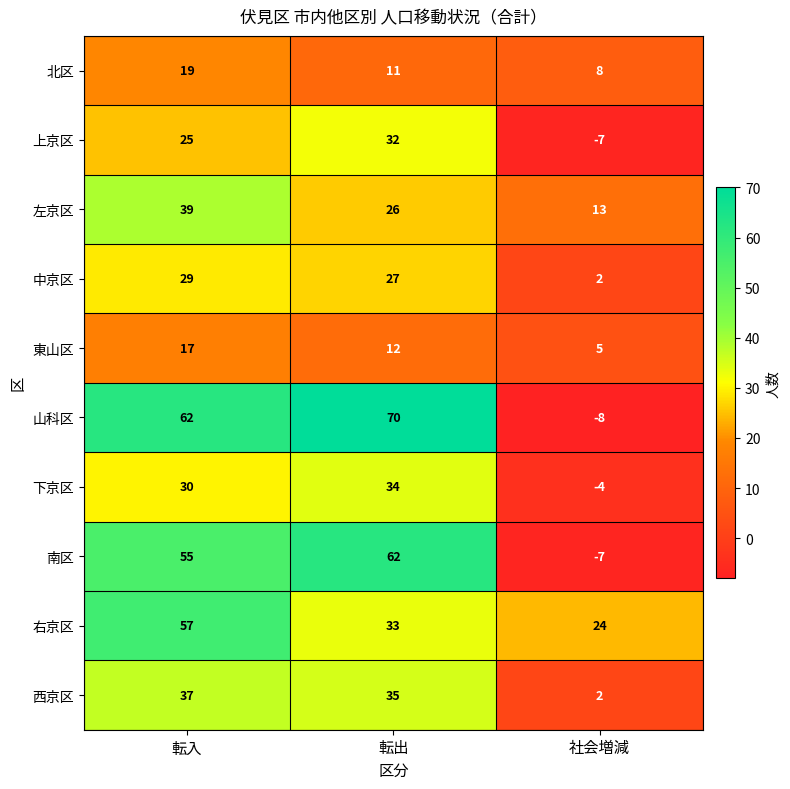

At which category is the sum across all series the highest?

転入